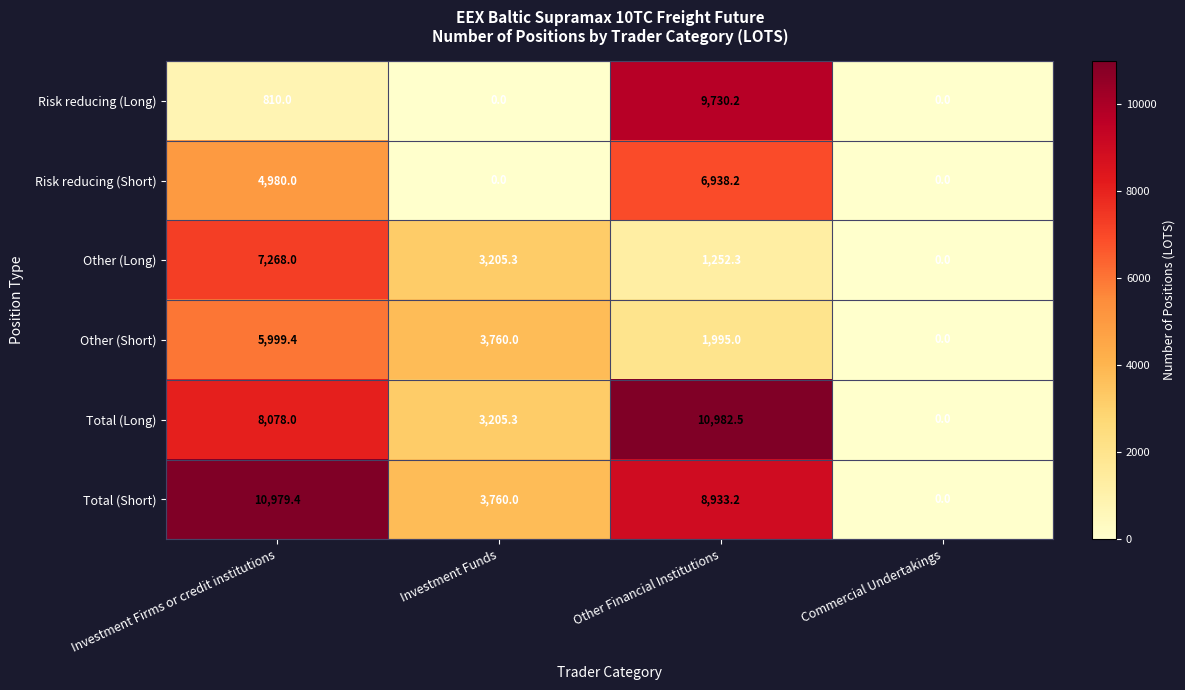

Reading left to right, what are all the values shown in this chart?

Risk reducing (Long): 810.0	0.0	9730.2	0.0
Risk reducing (Short): 4980.0	0.0	6938.2	0.0
Other (Long): 7268.0	3205.3	1252.3	0.0
Other (Short): 5999.4	3760.0	1995.0	0.0
Total (Long): 8078.0	3205.3	10982.5	0.0
Total (Short): 10979.4	3760.0	8933.2	0.0